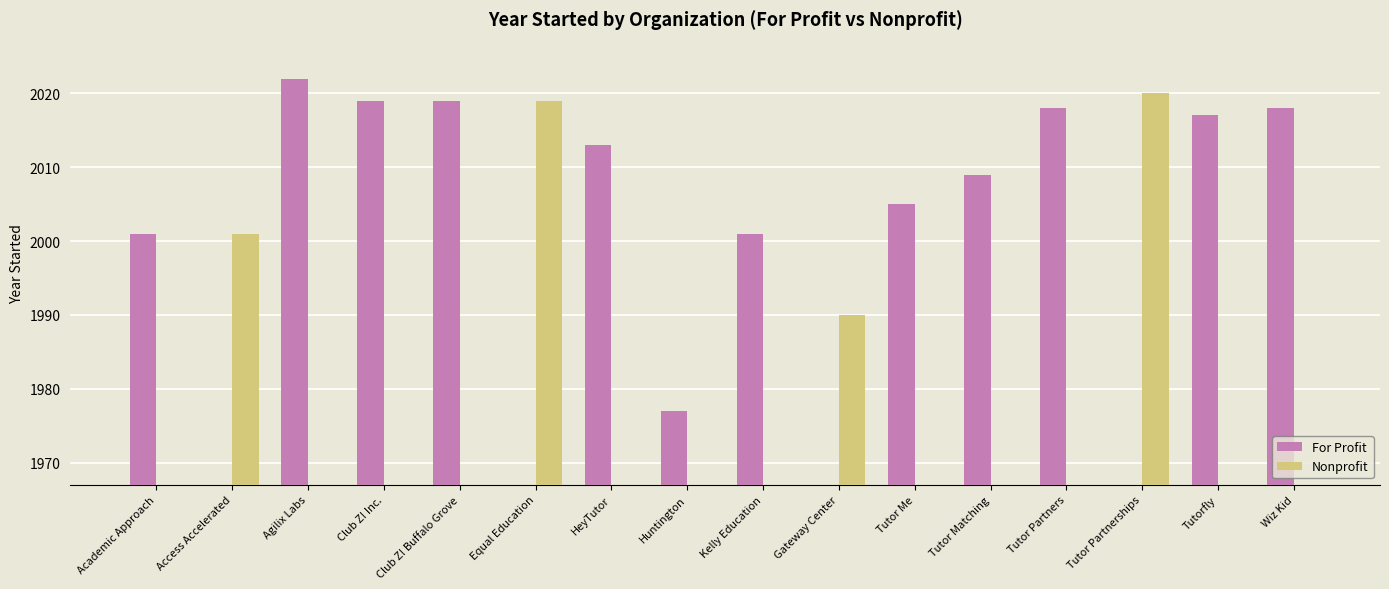

At how many categories does at least one series exceed 1721?

16